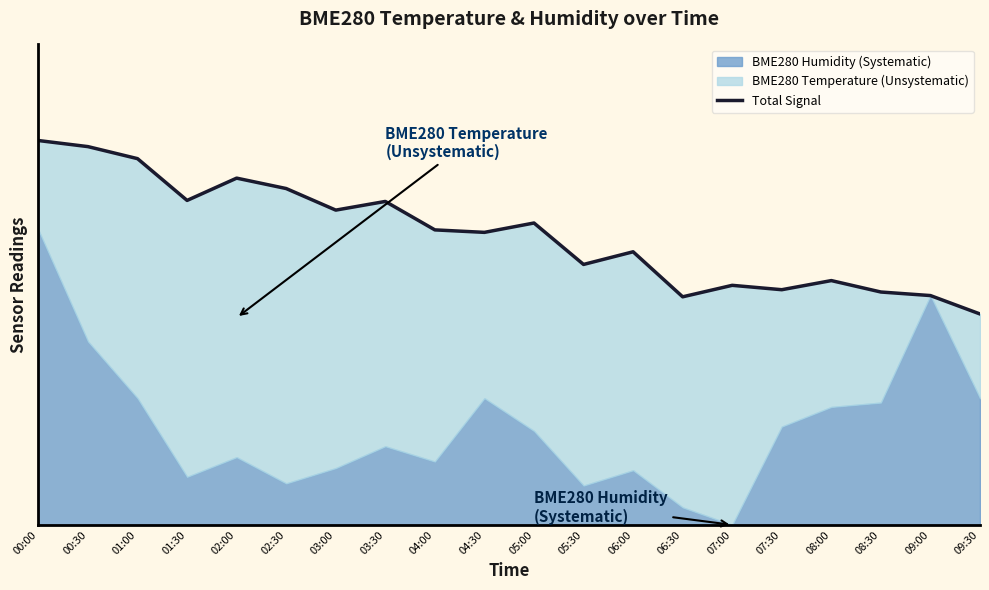

True or false: the data shows 0.4 at 07:30.

False